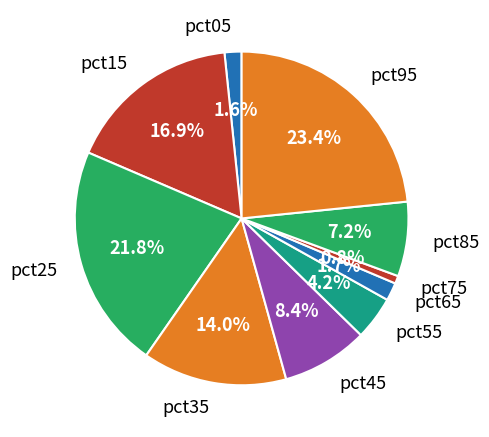

Which has a higher value, pct55 or pct05?

pct55